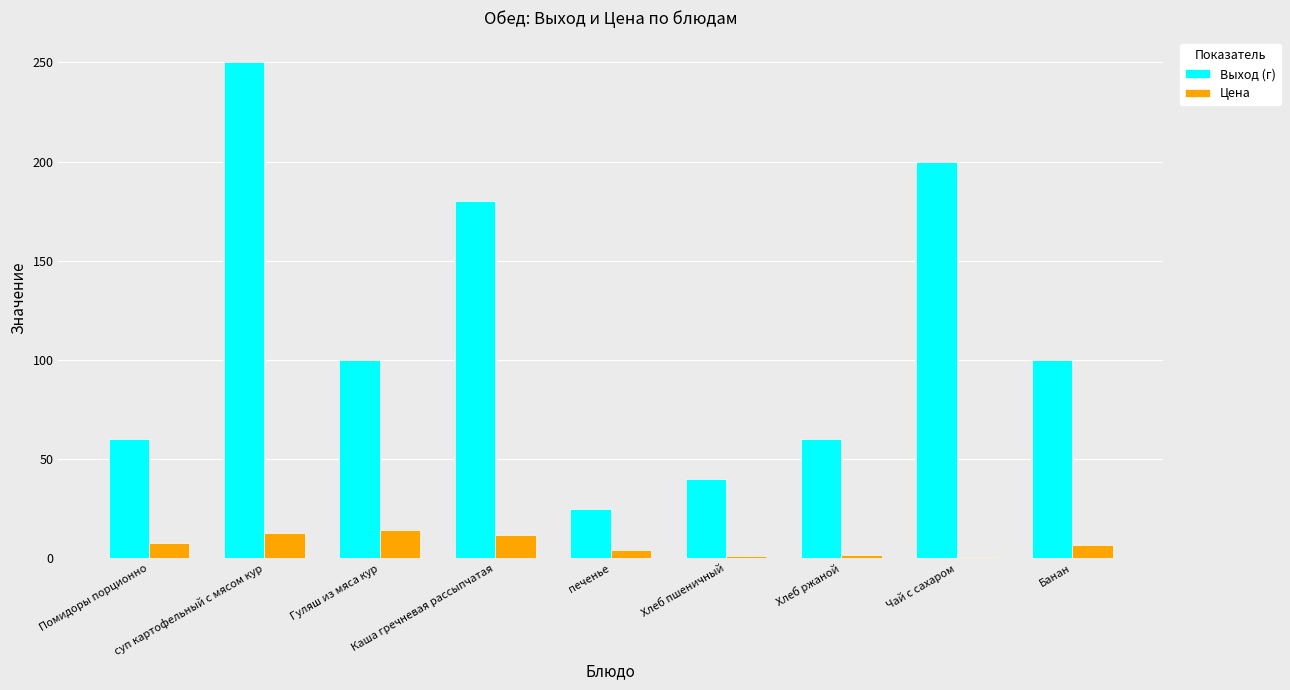

At which category is the sum across all series the highest?

суп картофельный с мясом кур